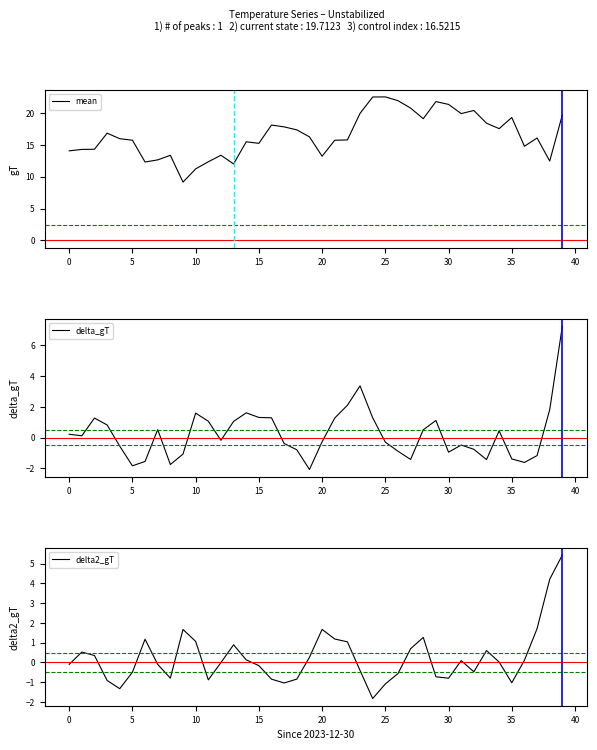

How many negative values does the delta_gT series have?

20